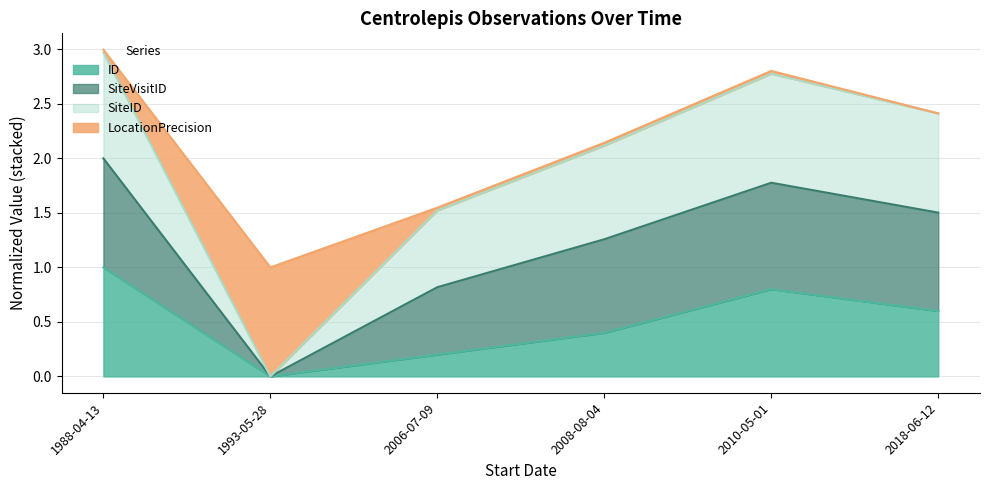

What is the difference between the ID values at 1993-05-28 and 2008-08-04?

0.4